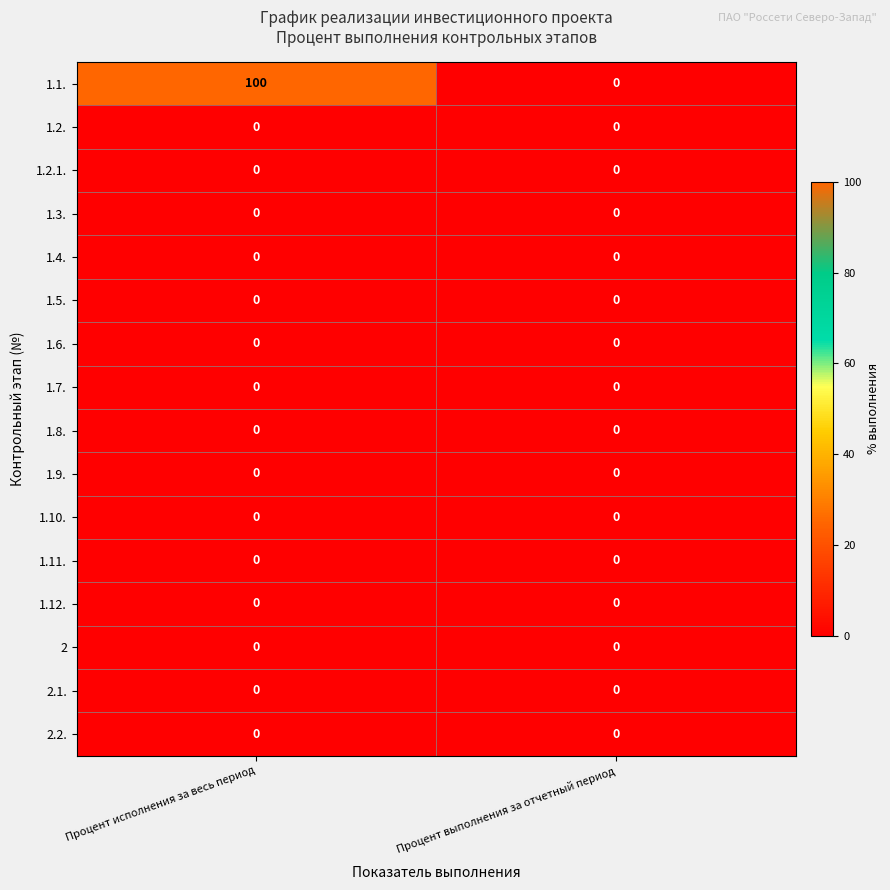

The value of 1.2.1. at Процент исполнения за весь период is 0. True or false?

True